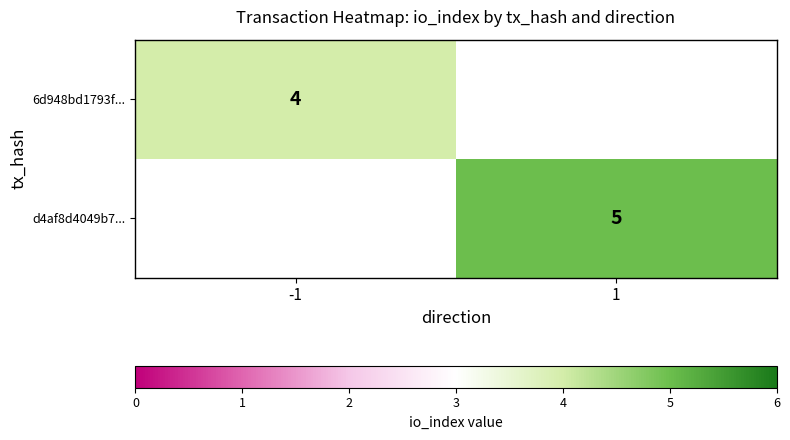

Which label corresponds to the smallest value in the chart?

-1